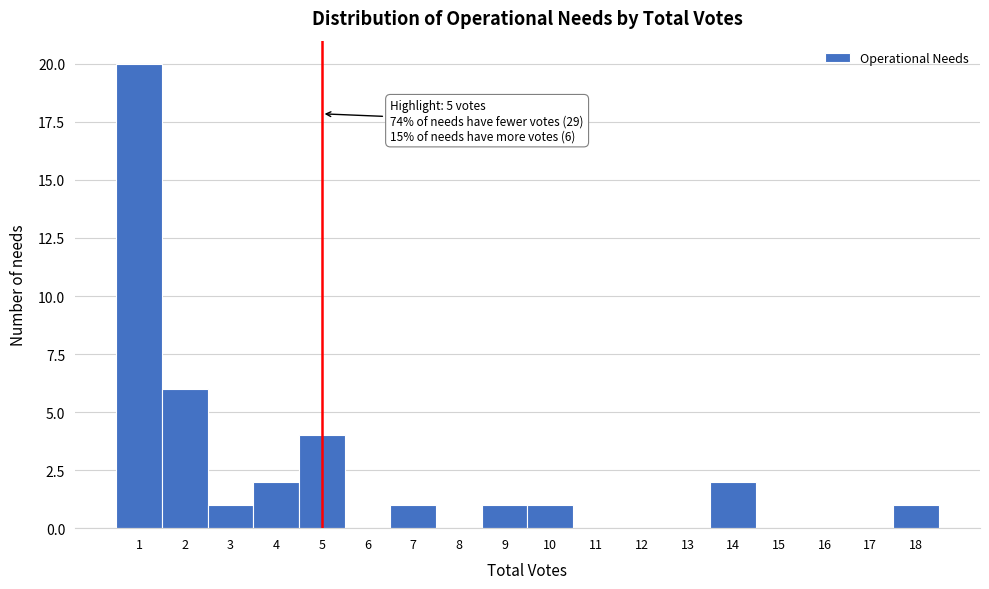

Which range on the x-axis has the tallest bar?

0.5 to 1.5